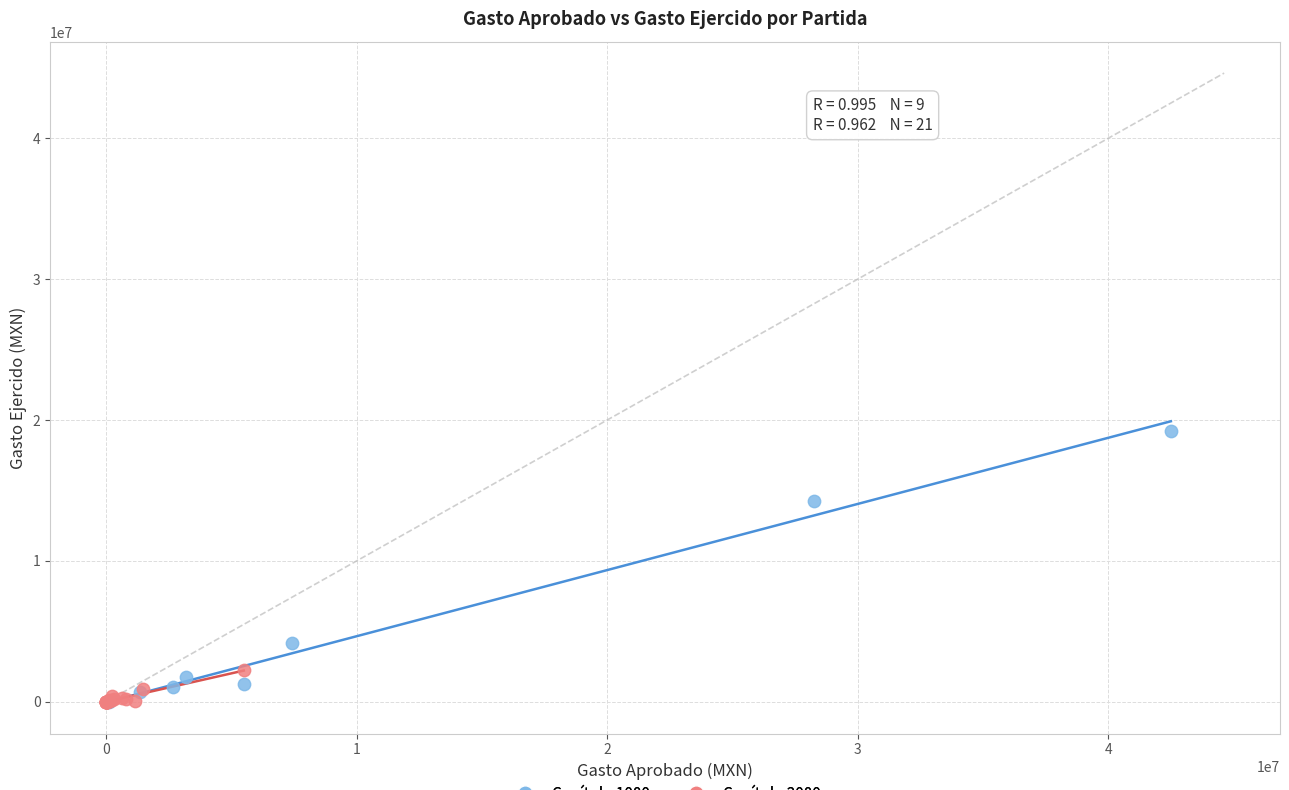

Which series reaches the maximum Y coordinate?

Capítulo 1000